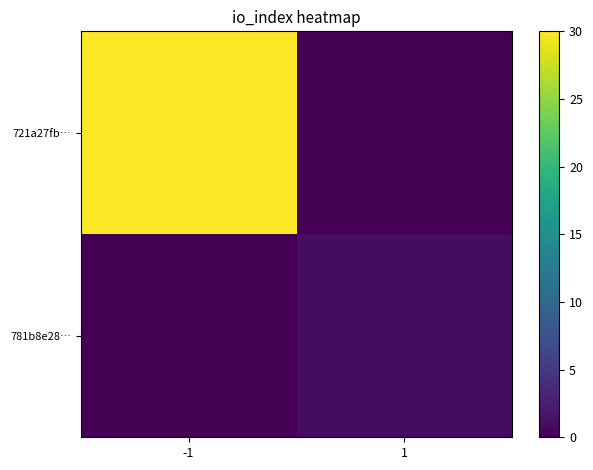

Which has a higher value, 1 or -1?

-1